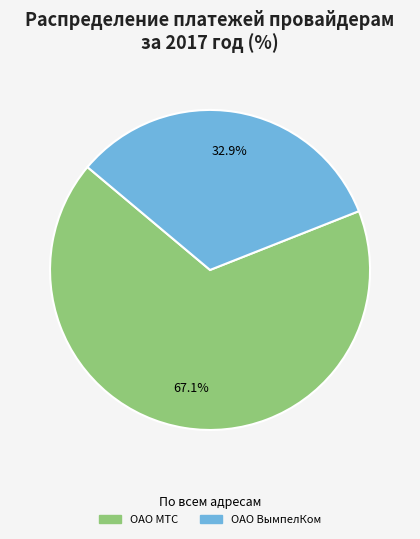

Is there a majority slice in this chart?

Yes